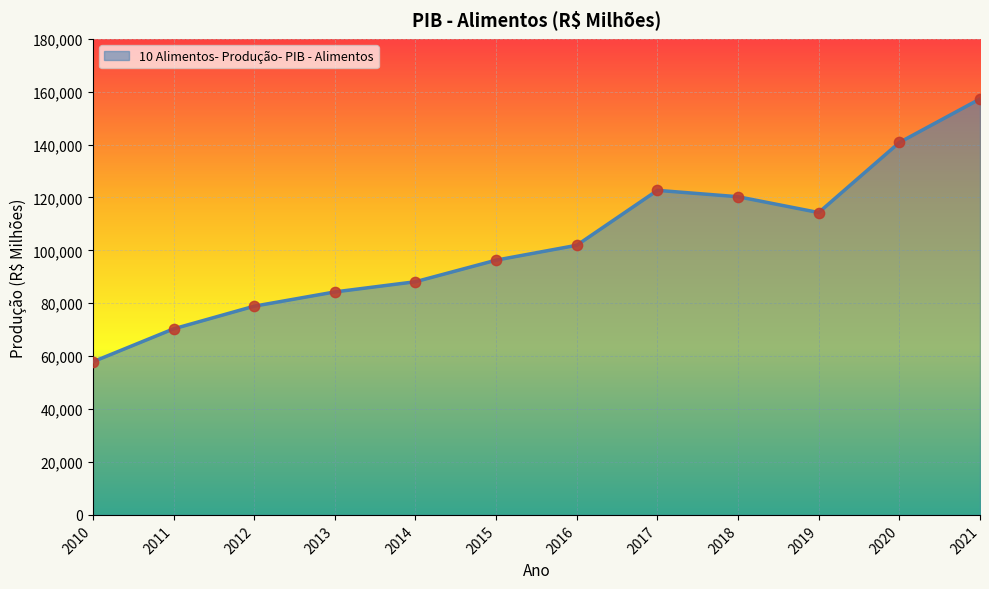

Approximately how many times larger is the value at 2011 compared to 2021?

0.4